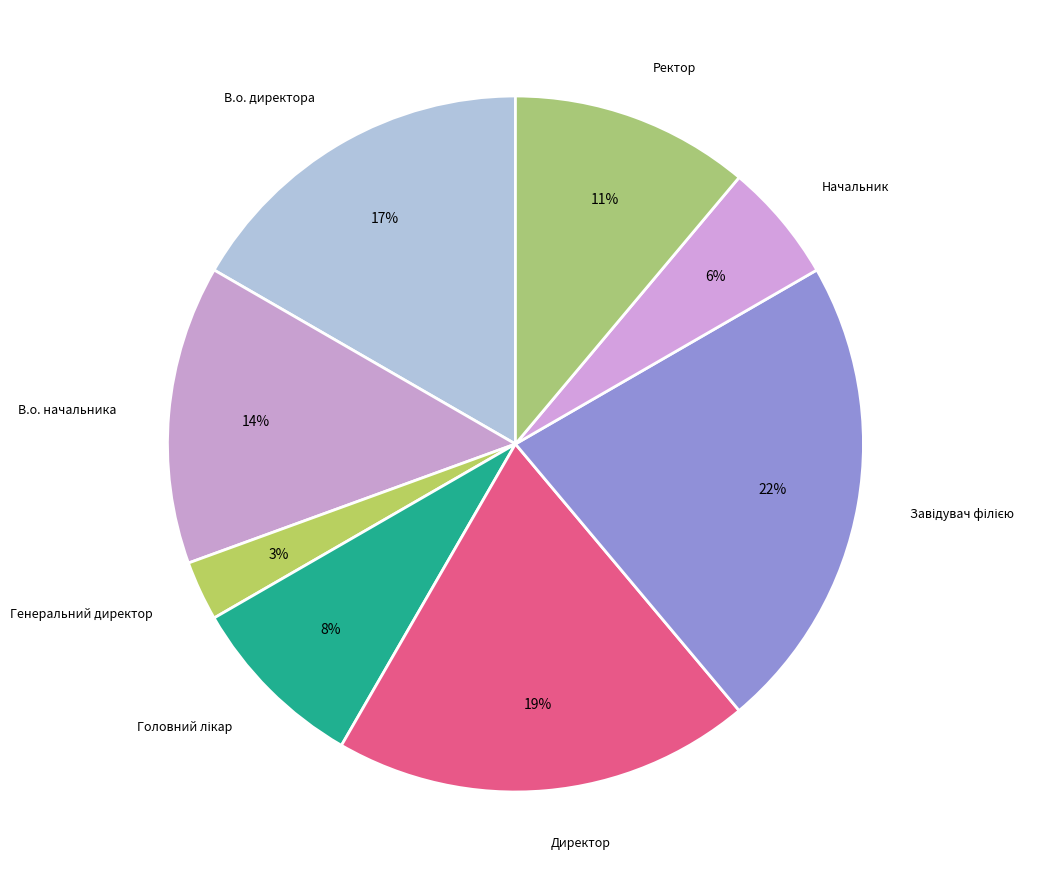

Rank the categories by value from highest to lowest.

Завідувач філією, Директор, В.о. директора, В.о. начальника, Ректор, Головний лікар, Начальник, Генеральний директор